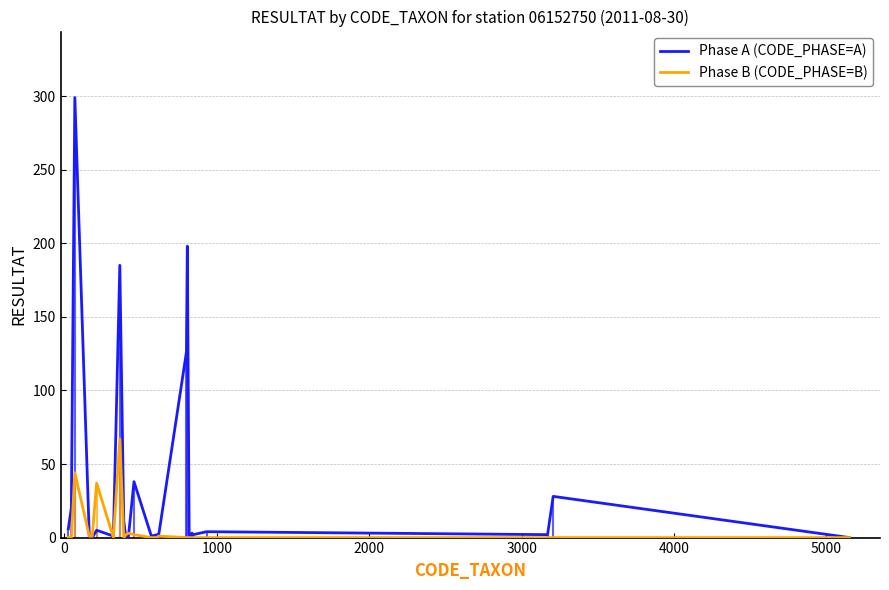

How many lines are shown in the chart?

2